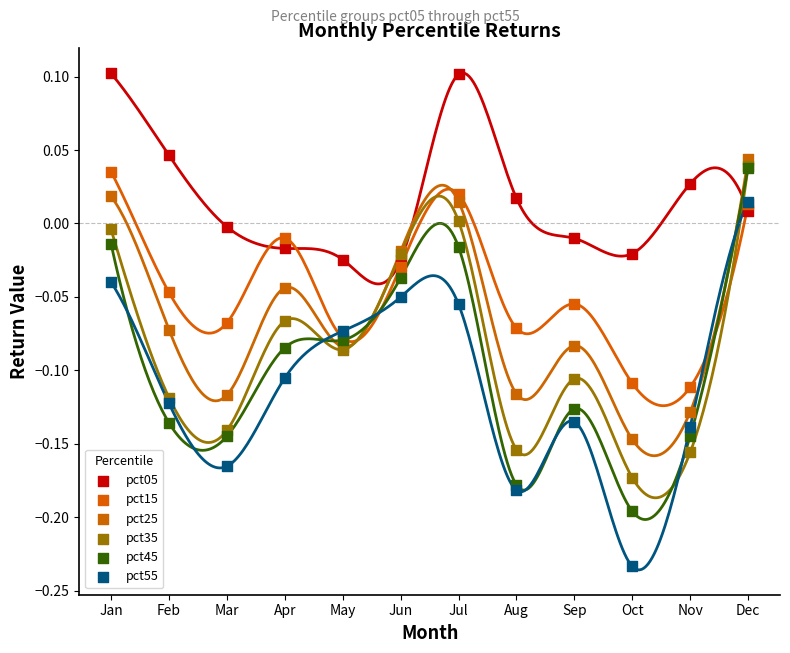

Which series has the largest Y range (max minus min)?

pct55